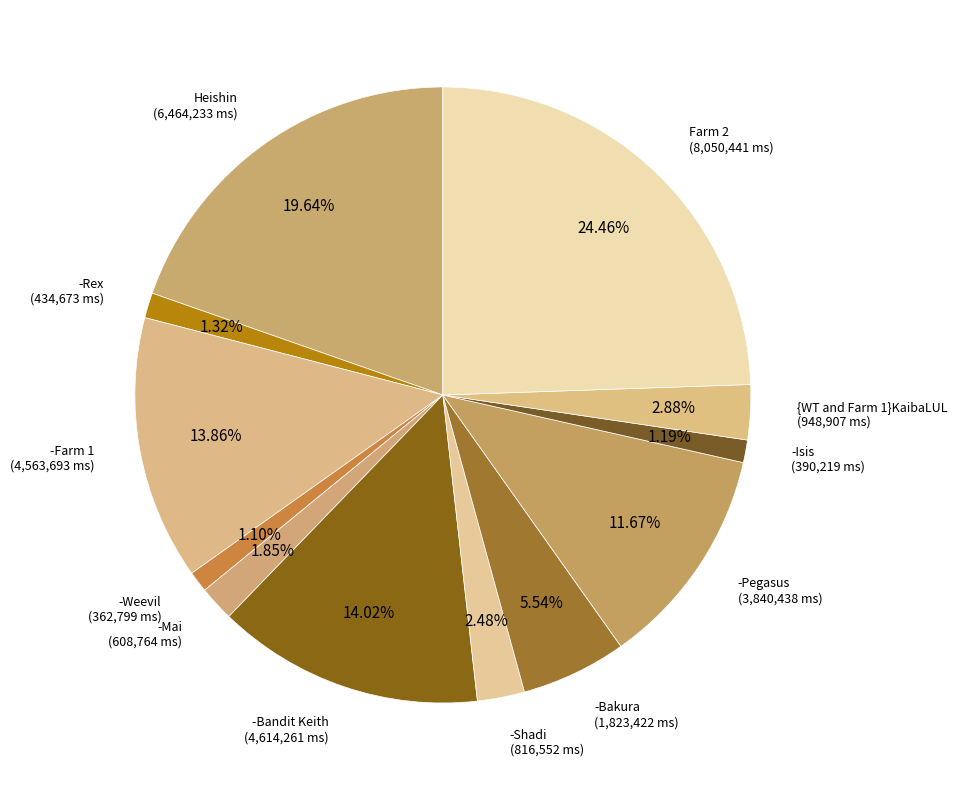

To the nearest percent, what percentage of the pie is -Mai?

2%